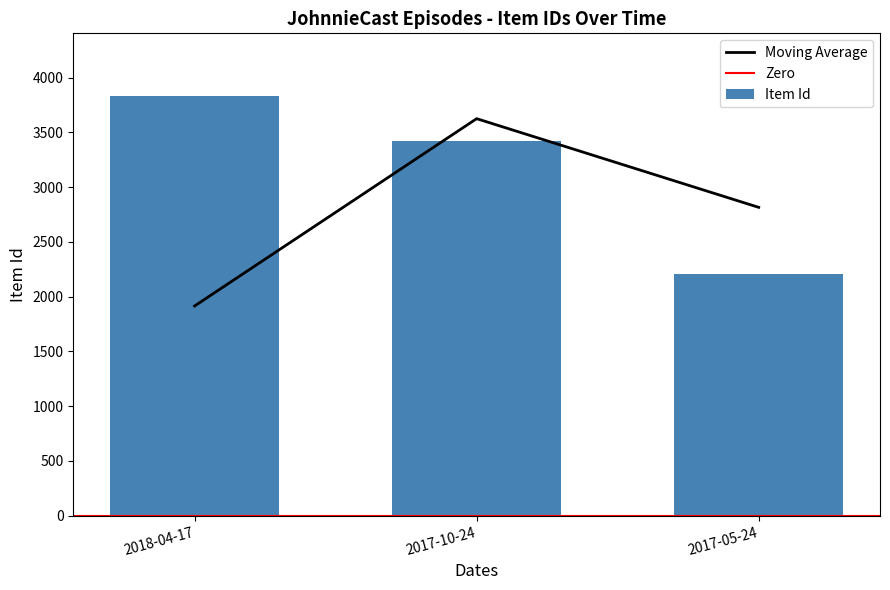

Approximately how many times larger is the value at 2018-04-17 compared to 2017-10-24?

1.1